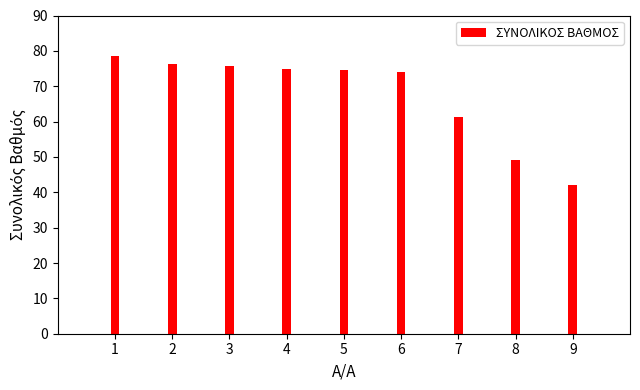

True or false: the data shows 109.2 at ΑΘΗΝΑΙΟΣ.

False